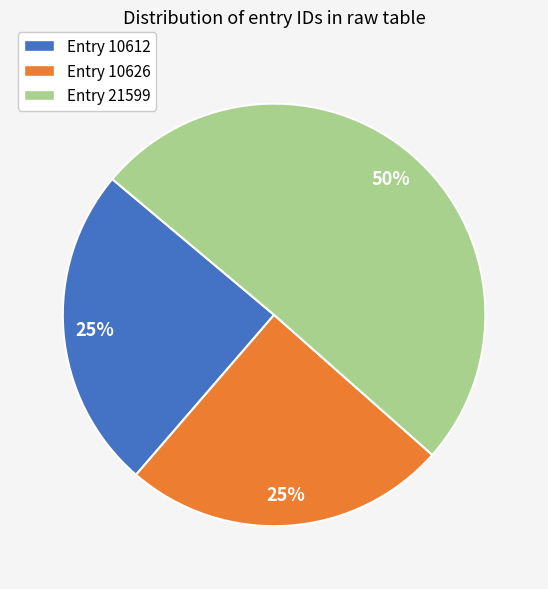

Combined, do Entry 21599 and Entry 10612 account for over 50%?

Yes